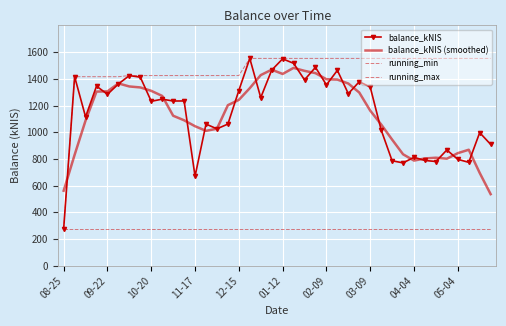

How many data points in running_max are above 1553?

23